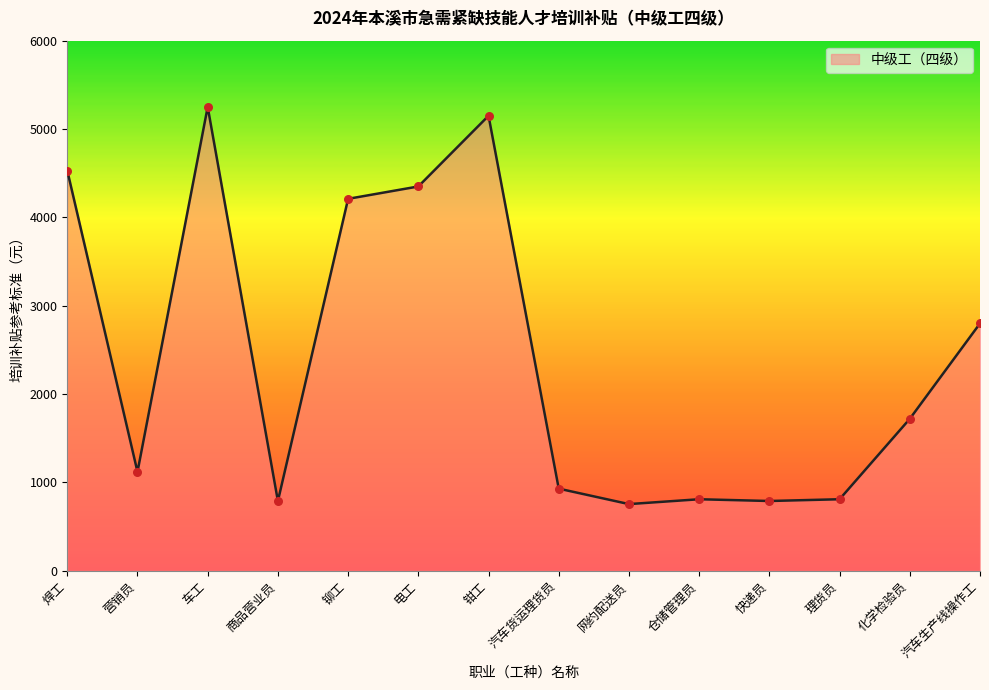

What is the ratio of the value at 汽车生产线操作工 to the value at 汽车货运理货员?

3.0